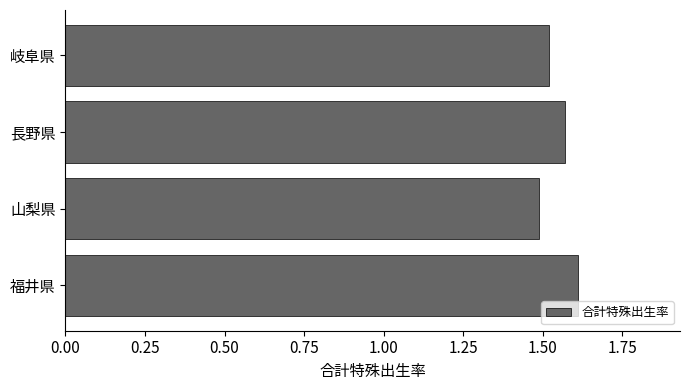

What is the sum of the values at 山梨県 and 長野県?

3.1